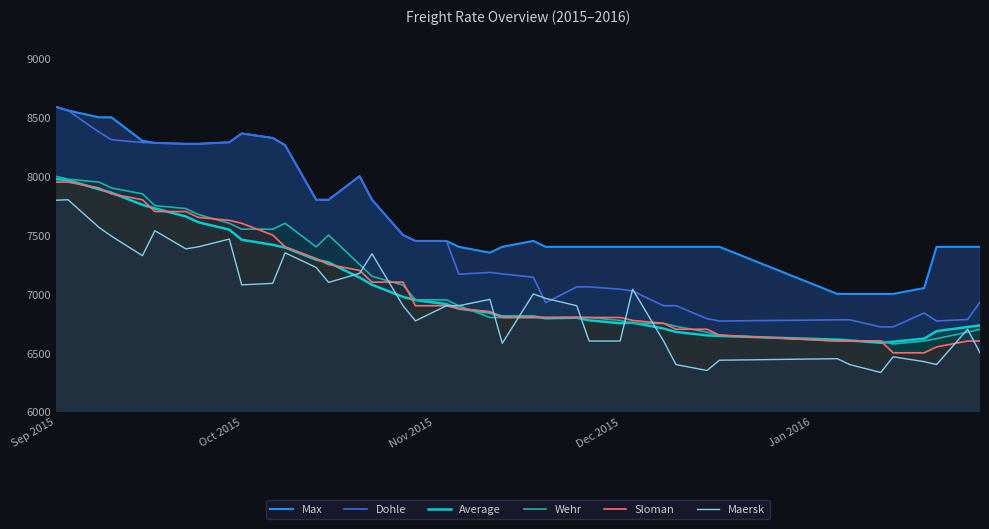

True or false: Max has more than 1 points higher than both neighbors.

True